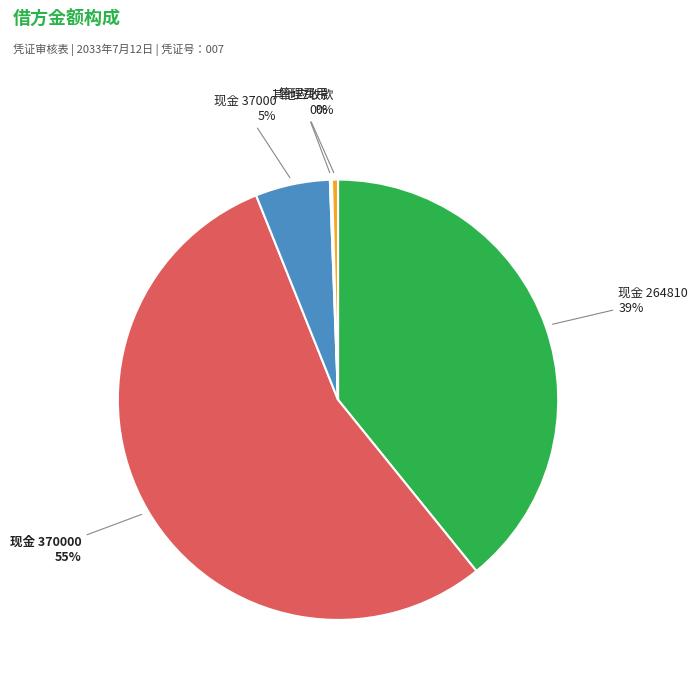

What percentage is the 现金 37000 slice, to the nearest percent?

5%